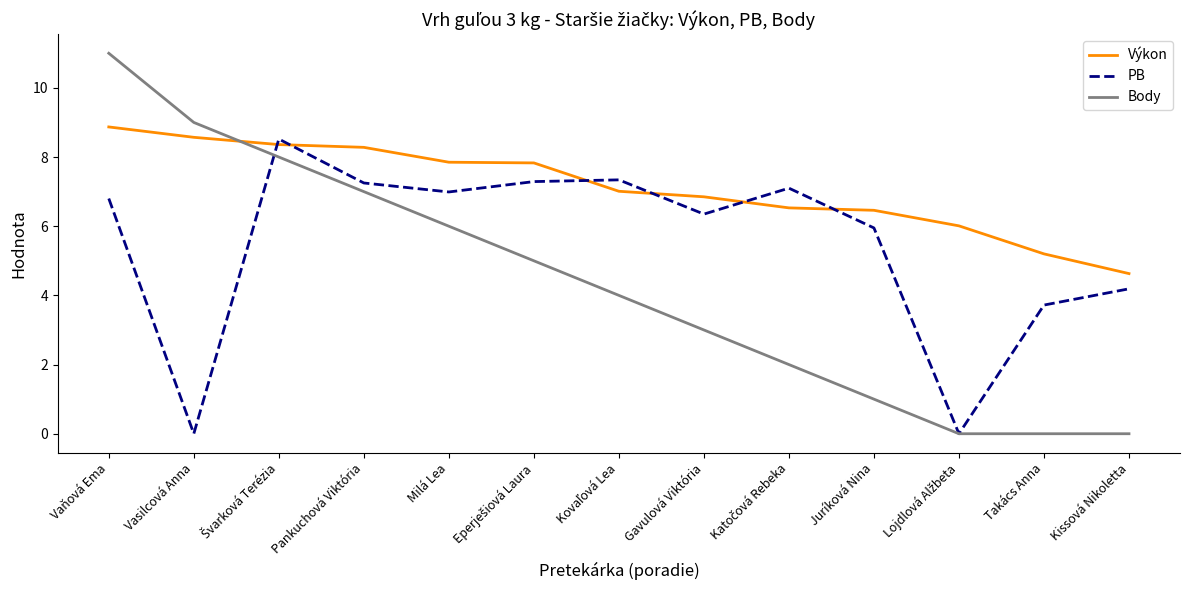

What position from the right is Kissová Nikoletta?

1